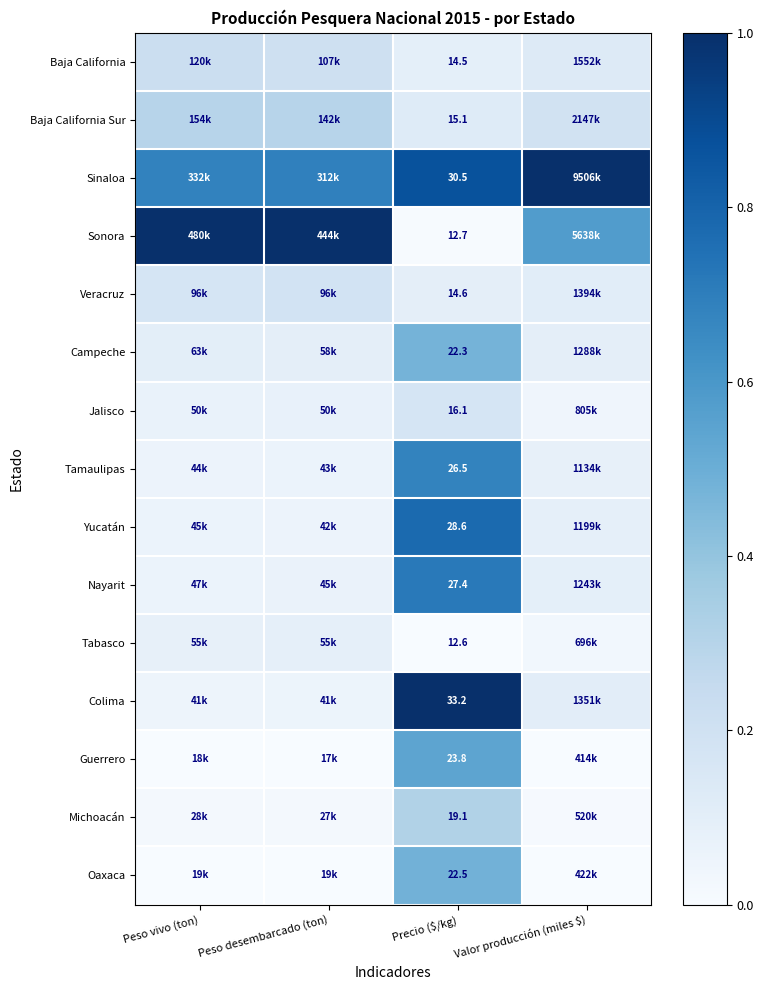

Where is Yucatán nearest to the value 0?

Peso desembarcado (ton)